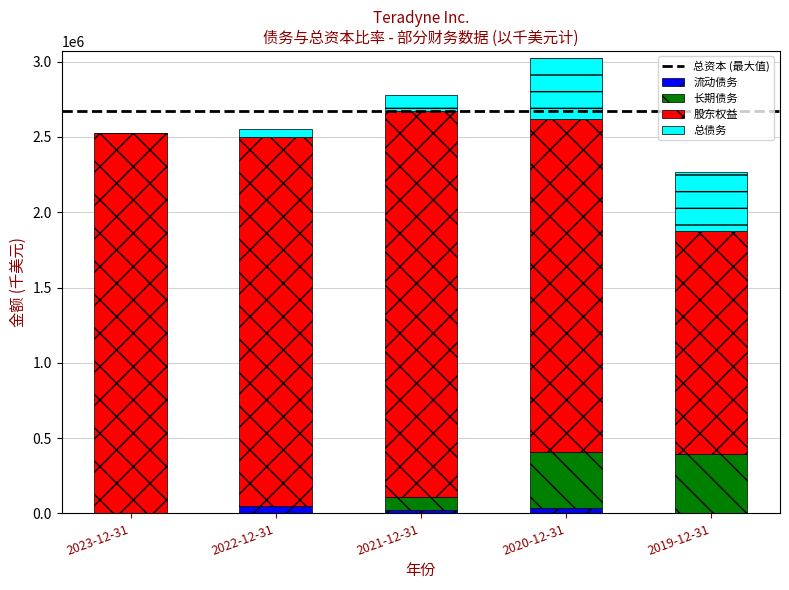

Reading left to right, transcribe the values for 流动债务.

2023-12-31=0	2022-12-31=50115	2021-12-31=19182	2020-12-31=33343	2019-12-31=0